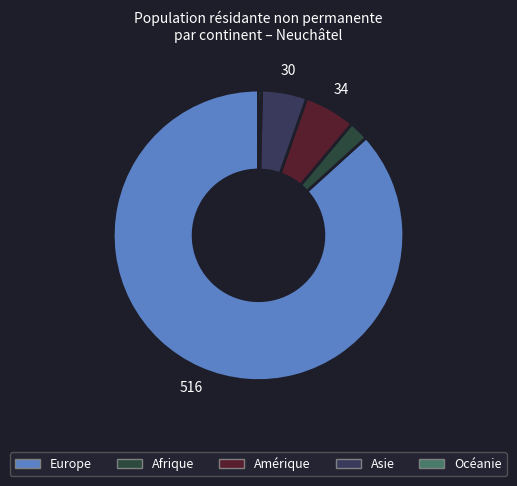

Rank the categories by value from highest to lowest.

Europe, Amérique, Asie, Afrique, Océanie